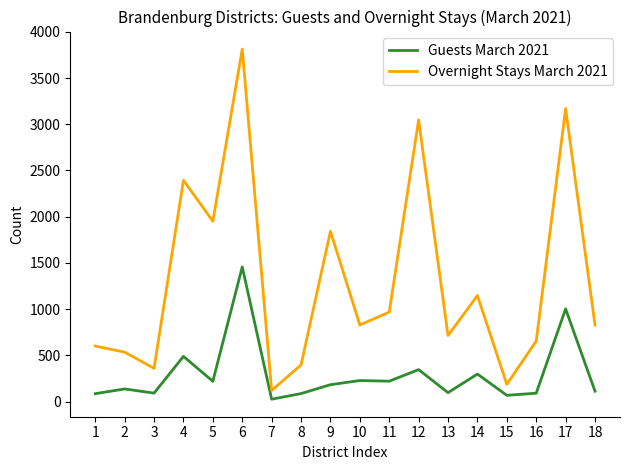

True or false: Guests March 2021 and Overnight Stays March 2021 cross at least once.

False